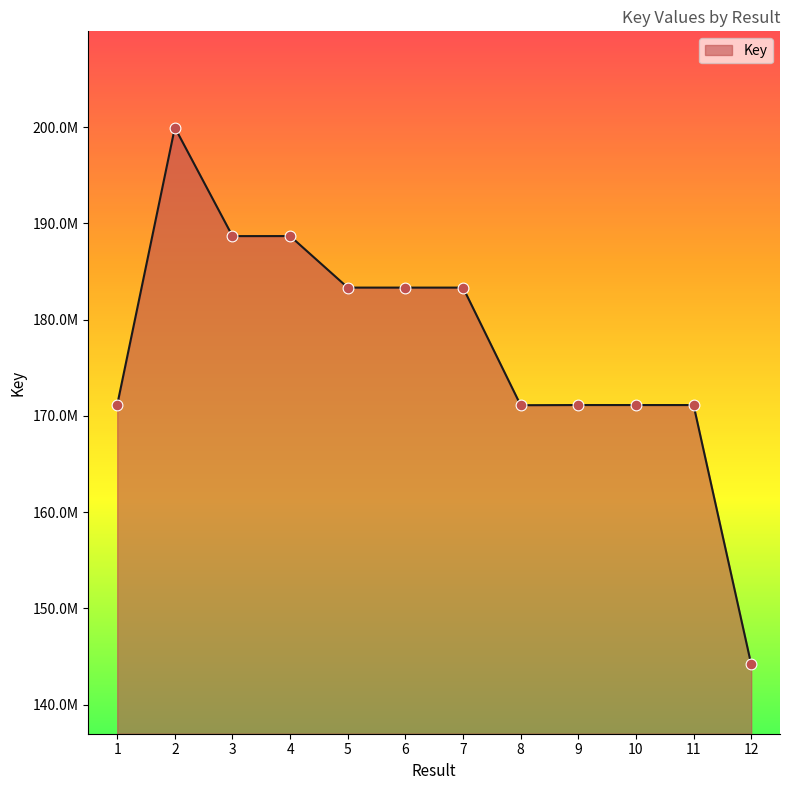

What is the ratio of the value at 7 to the value at 1?

1.1